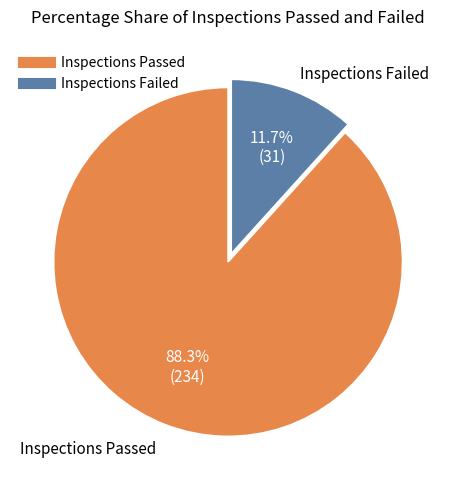

What percentage is the Inspections Passed slice, to the nearest percent?

88%